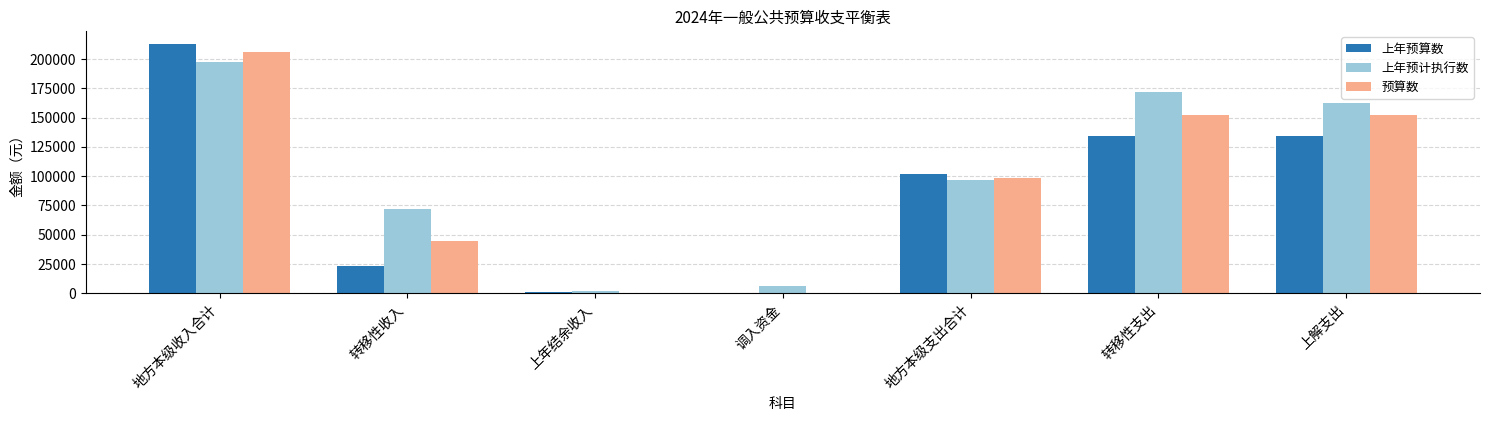

Are the bars grouped side by side (vs. stacked)?

Yes